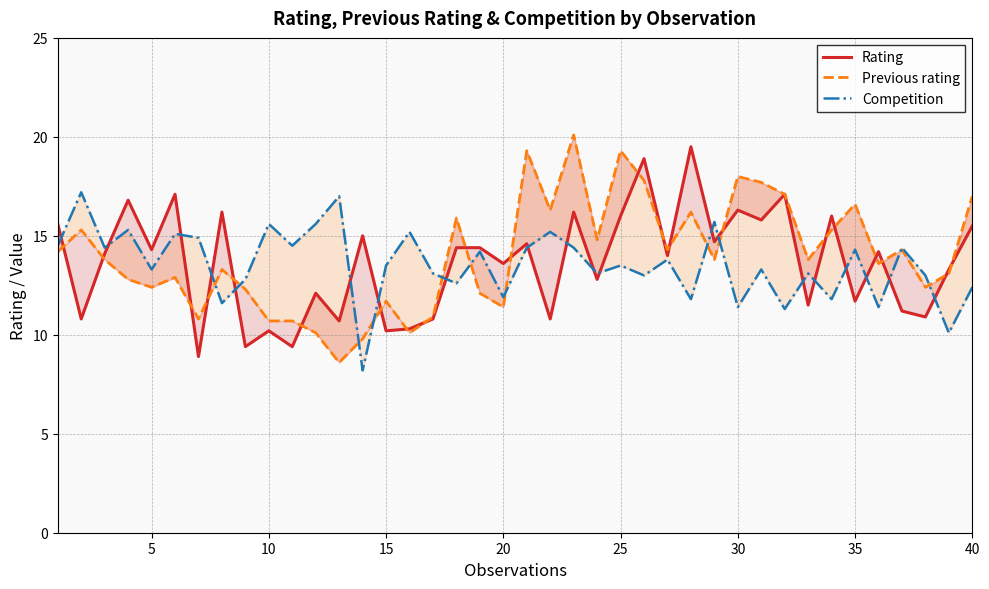

What is the maximum value shown in the chart?

20.1